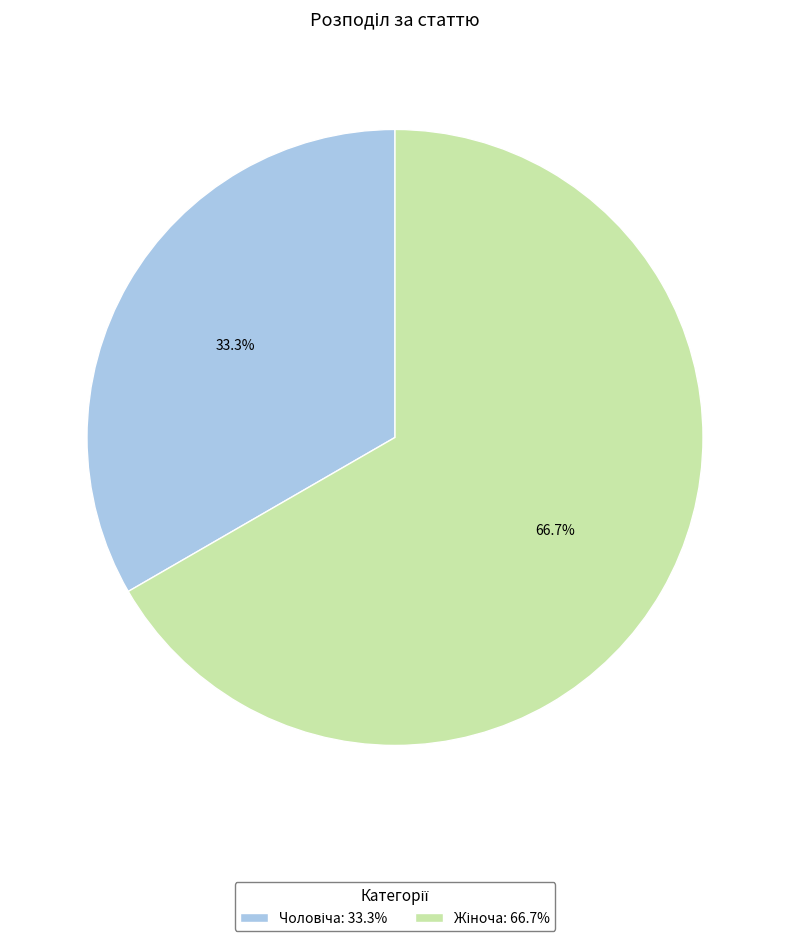

How many segments does this pie chart have?

2